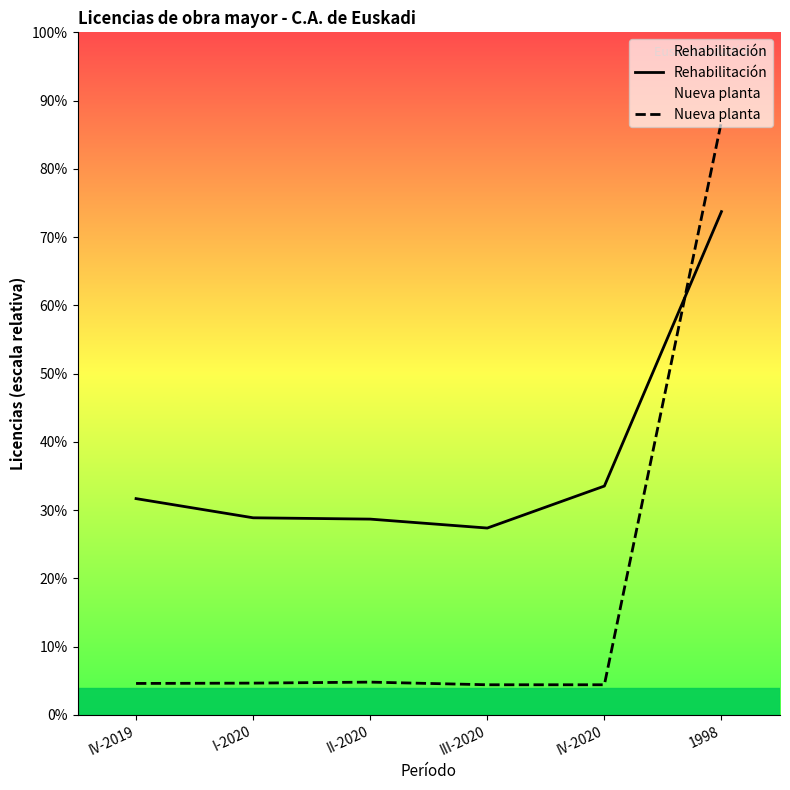

Reading left to right, what are all the values shown in this chart?

Rehabilitación: IV-2019=654	I-2020=596	II-2020=592	III-2020=565	IV-2020=692	1998=1522
Nueva planta: IV-2019=95	I-2020=96	II-2020=99	III-2020=91	IV-2020=91	1998=1795